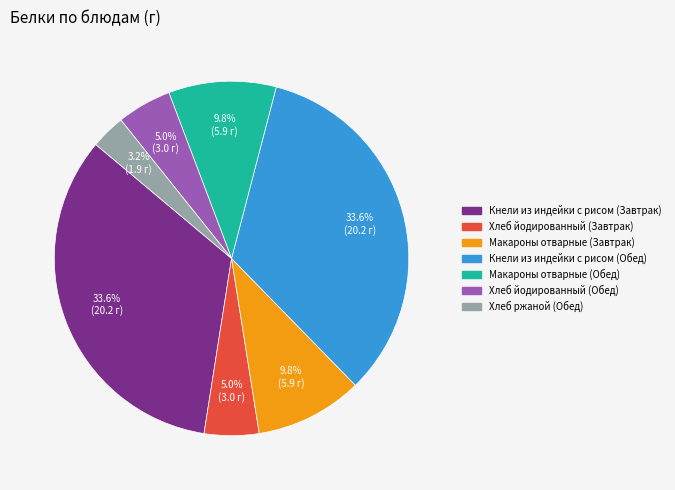

Is there a majority slice in this chart?

No